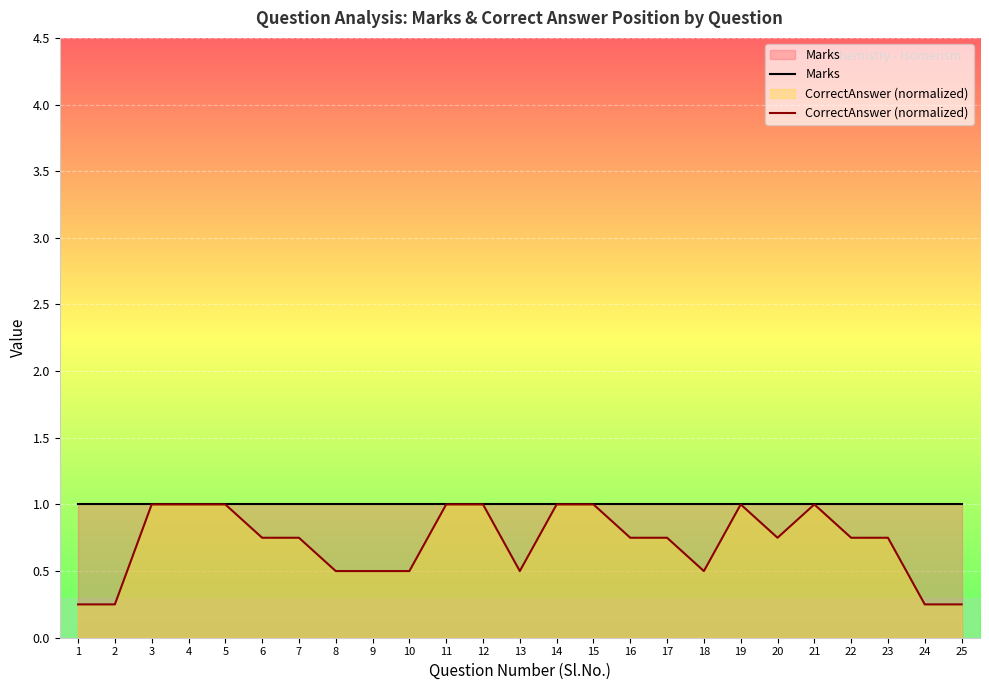

True or false: Marks and CorrectAnswer (normalized) cross at least once.

False